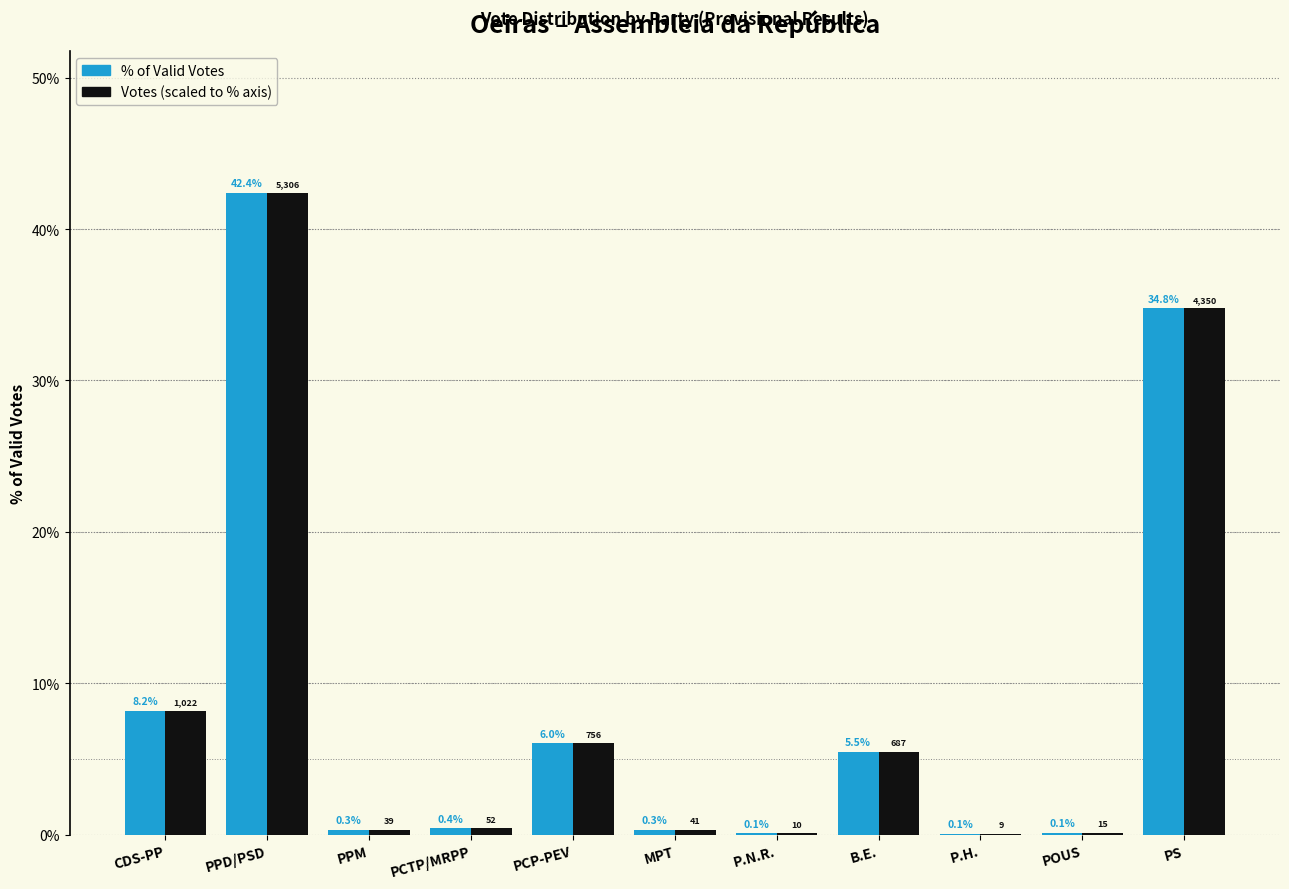

At which category is the sum across all series the highest?

PPD/PSD